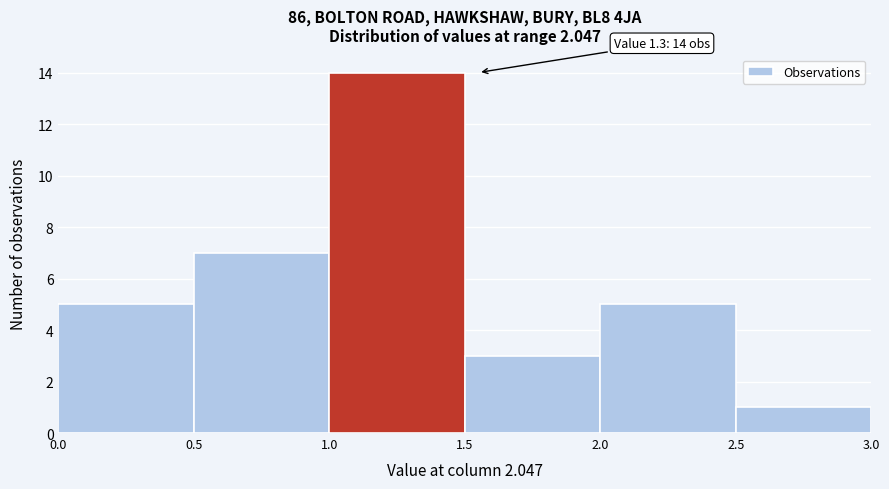

Over which range of the x-axis is the bar tallest?

1.0 to 1.5